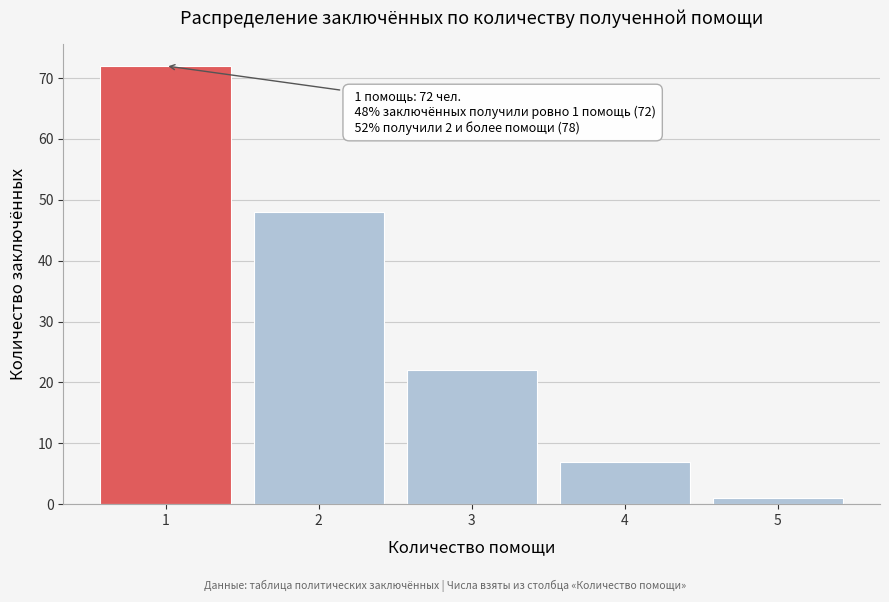

Reading left to right, list all the values displayed in this chart.

72	48	22	7	1